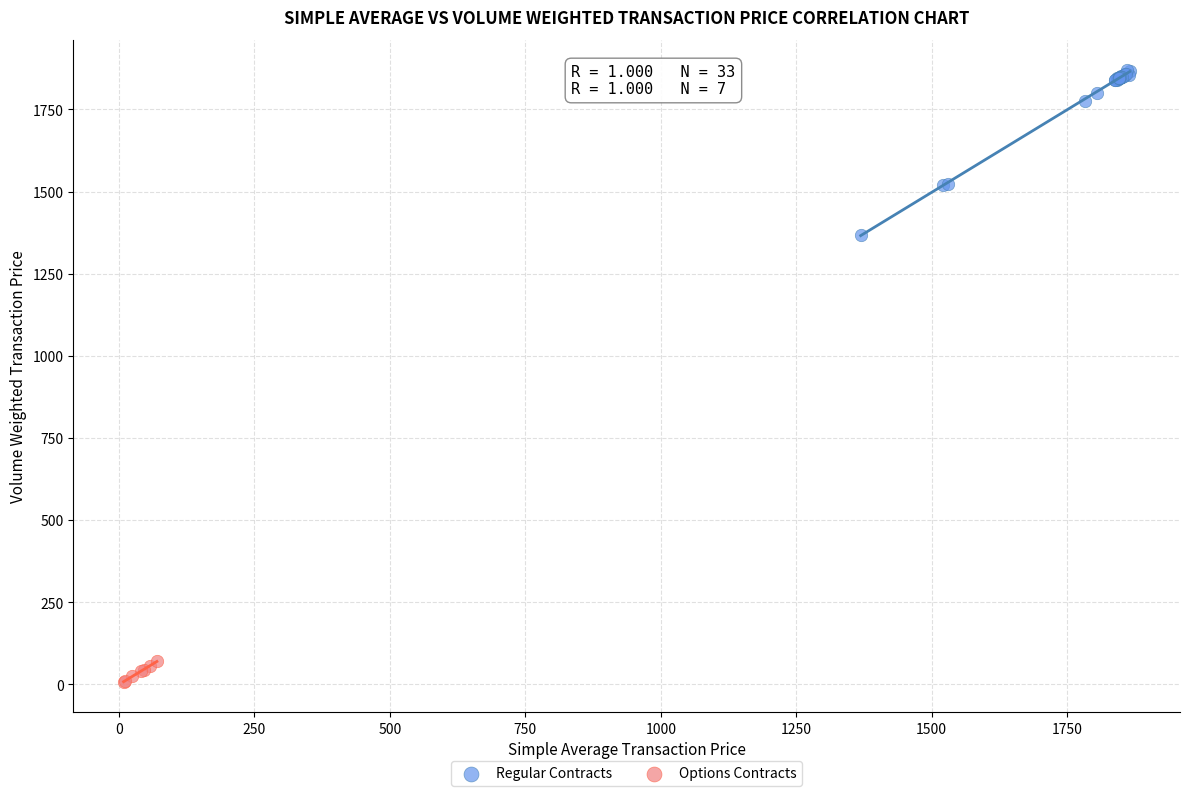

Which series reaches the minimum Y coordinate?

Options Contracts